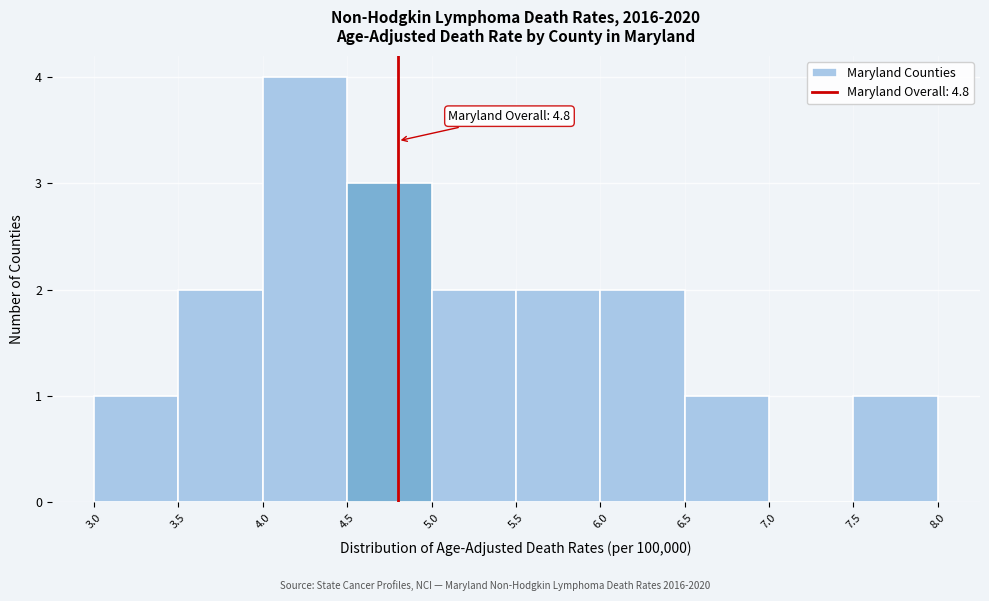

Over which range of the x-axis is the bar tallest?

4.0 to 4.5